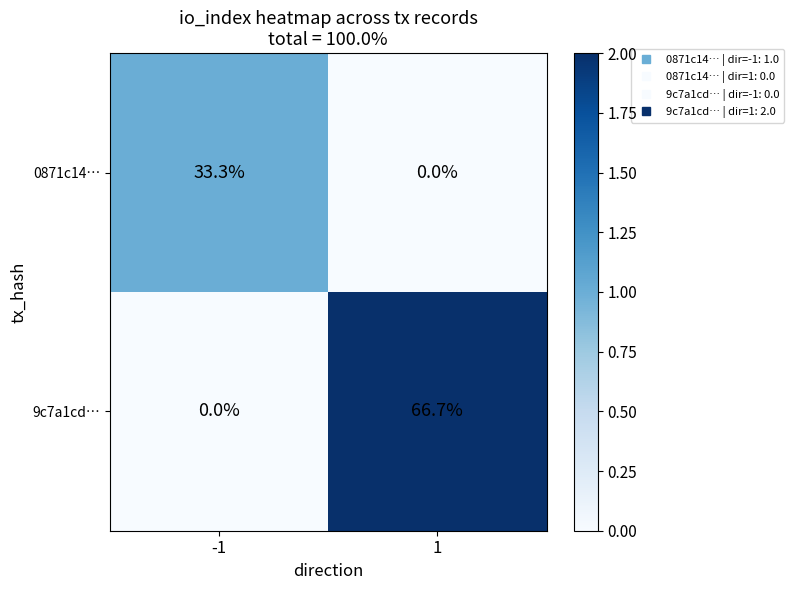

Which series has the largest range (max minus min)?

9c7a1cd…